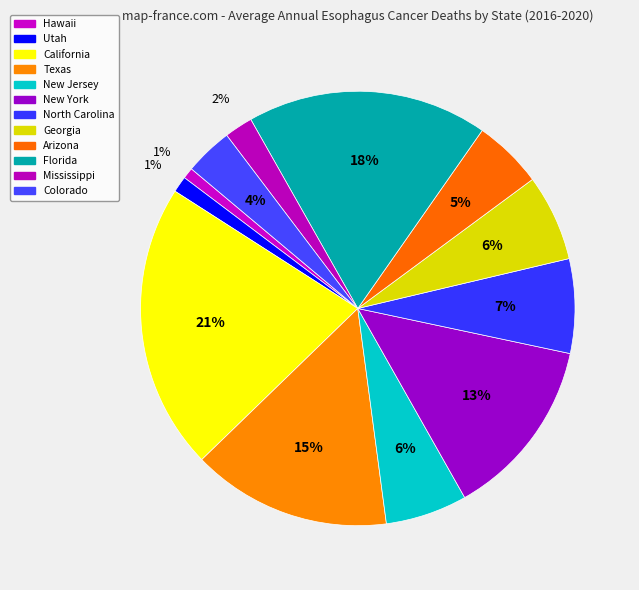

Count the number of slices in the pie.

12